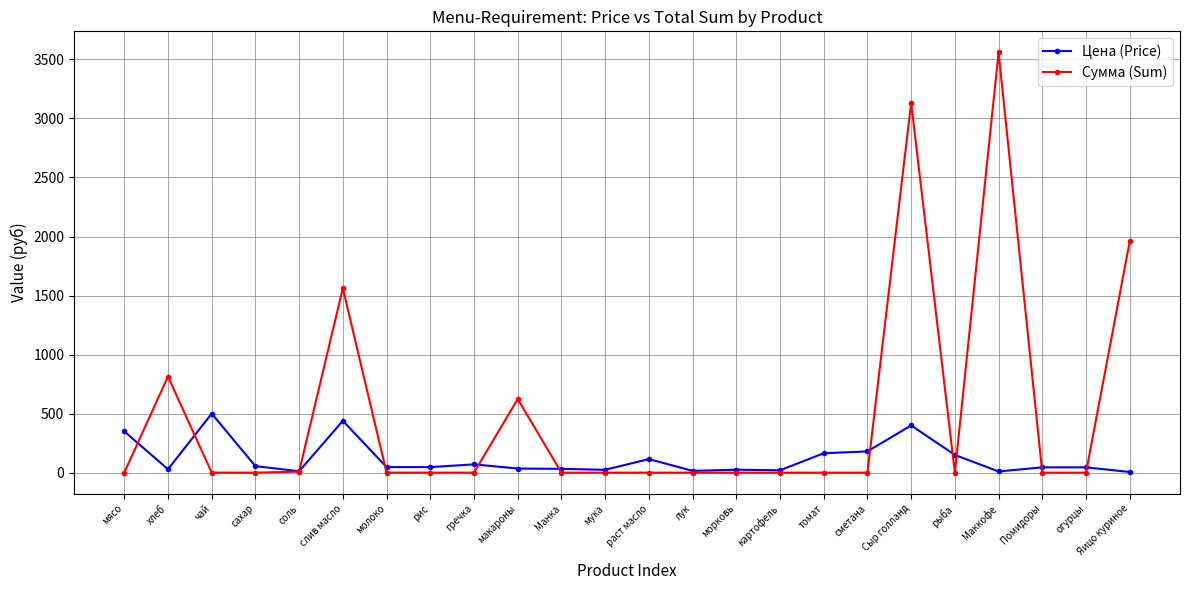

Which category has the highest value across all series?

Маккофе